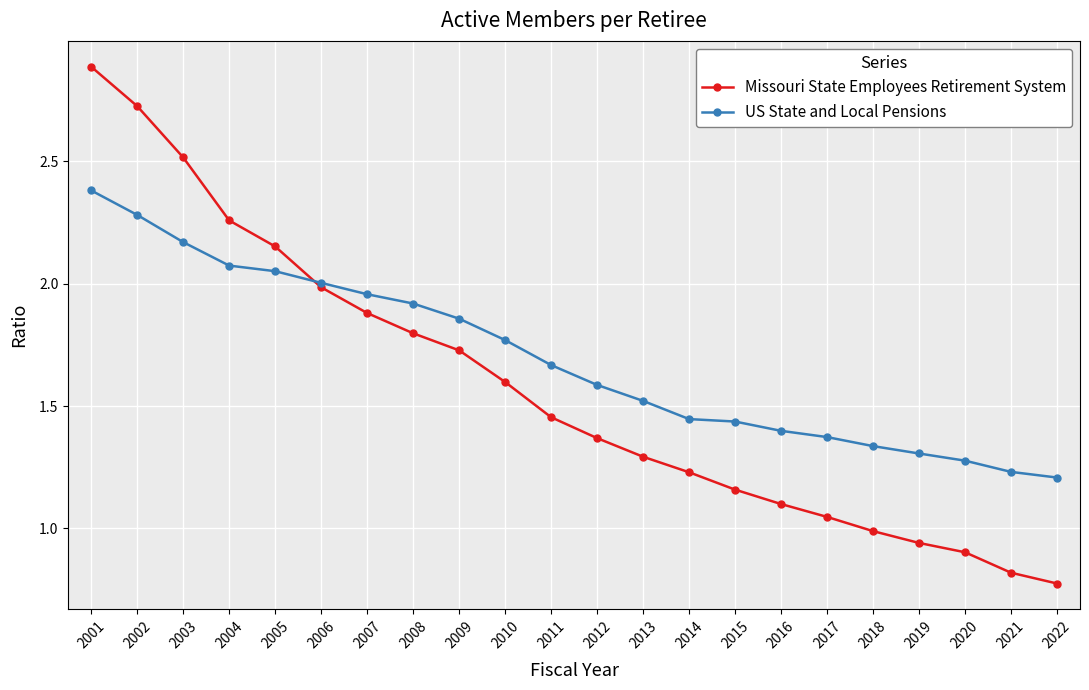

How many lines are shown in the chart?

2